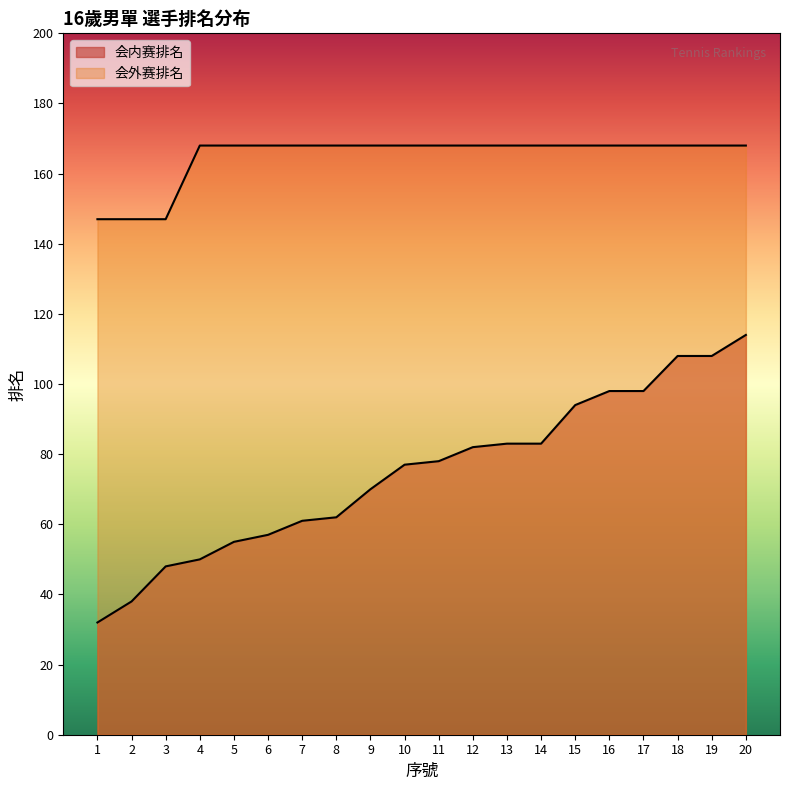

Rank the series by their maximum value, from lowest to highest.

会内赛排名, 会外赛排名